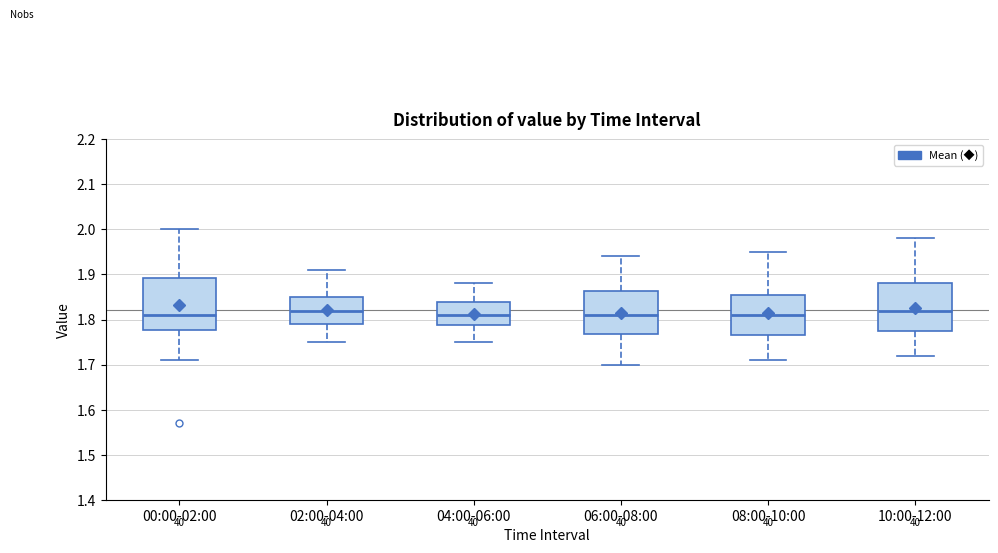

Where is the lower edge of the box for 02:00-04:00 on the y-axis? The values are not printed on the chart, so give them approximately, as read against the axis.

1.79